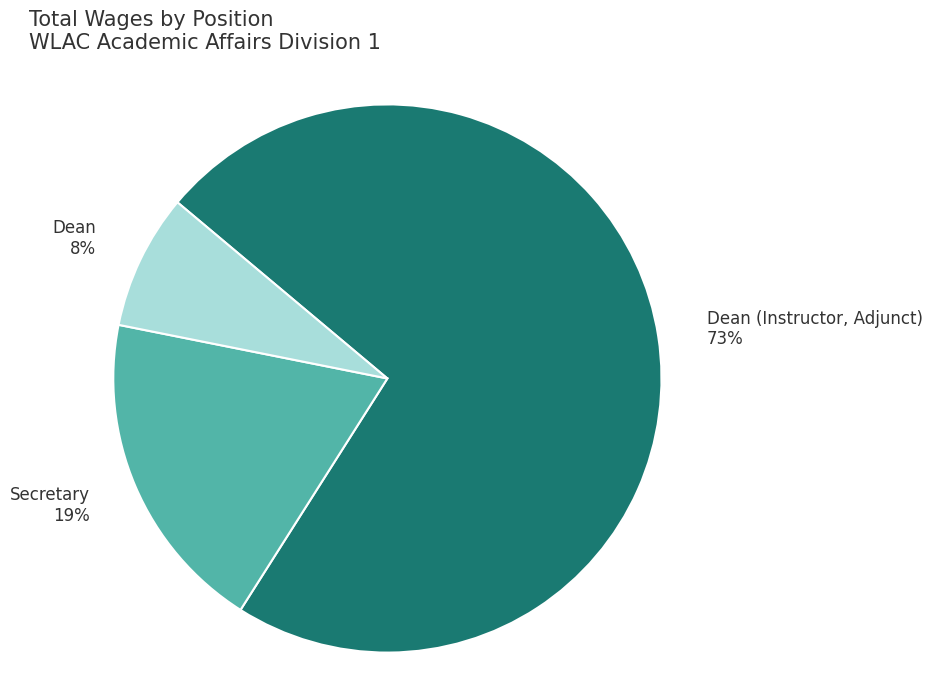

Count the number of slices in the pie.

3